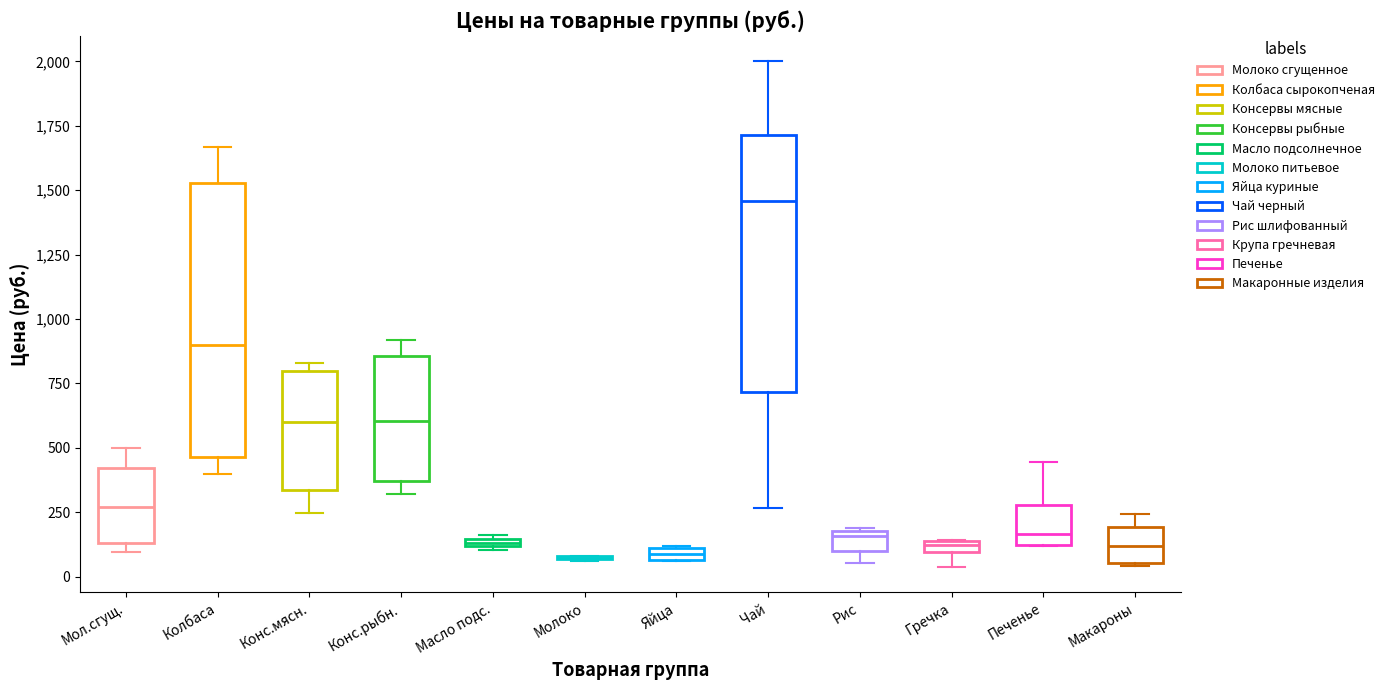

Where is the lower edge of the box for Масло подс. on the y-axis? The values are not printed on the chart, so give them approximately, as read against the axis.

100